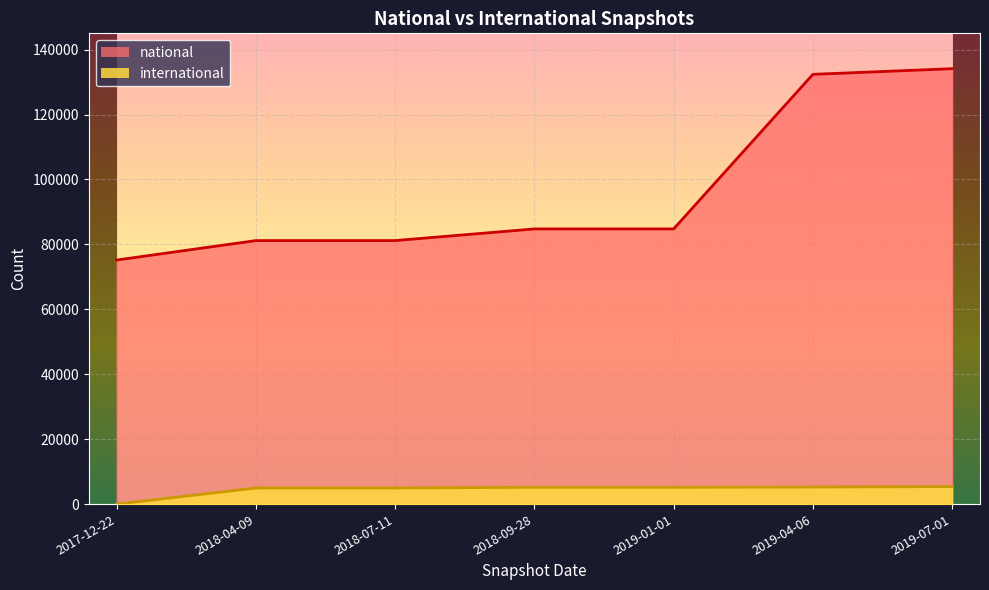

True or false: national and international intersect in this chart.

False